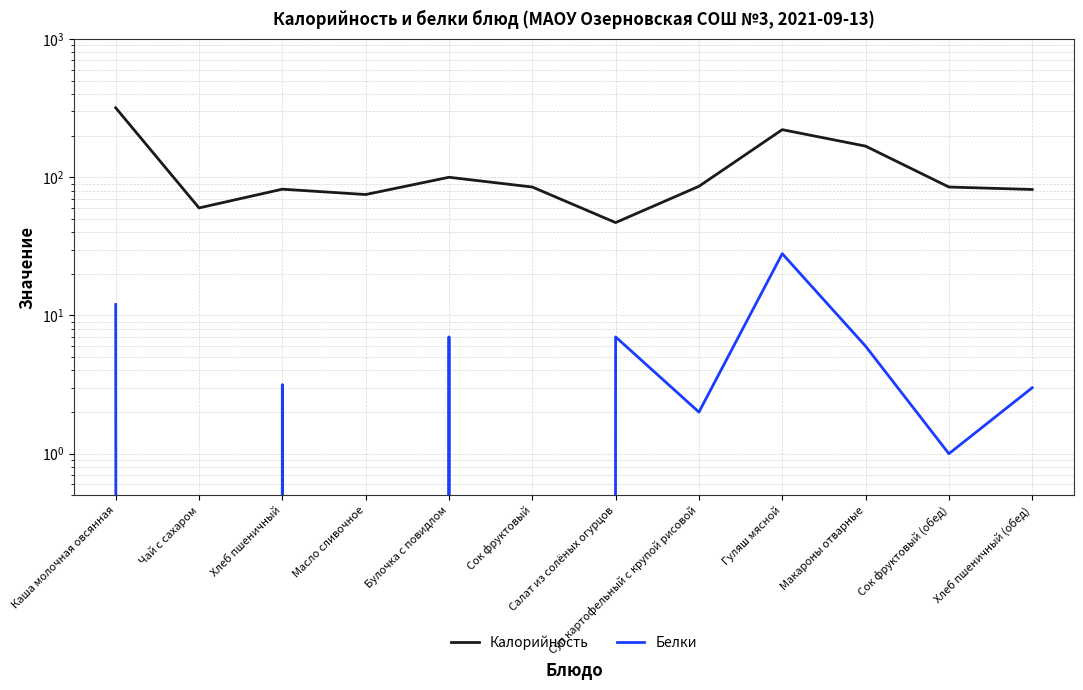

At which category does Белки reach its first local valley?

Чай с сахаром